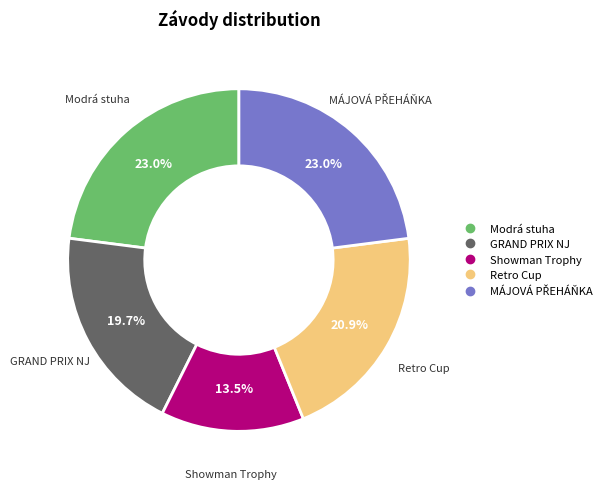

Count the number of slices in the pie.

5